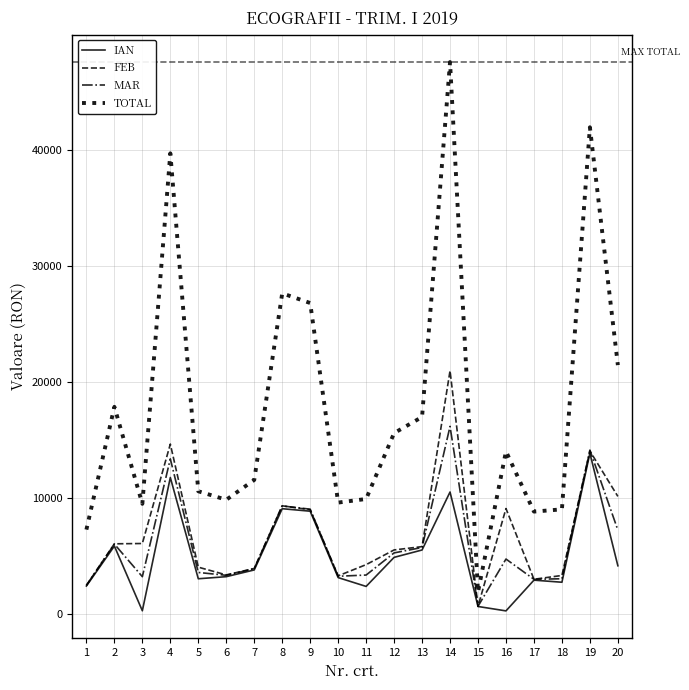

True or false: IAN has more than 0 points higher than both neighbors.

True